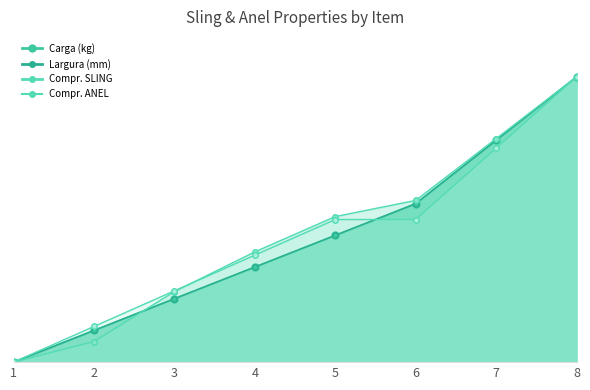

What is the difference between the Largura (mm) line values at 8 and 6?

0.4